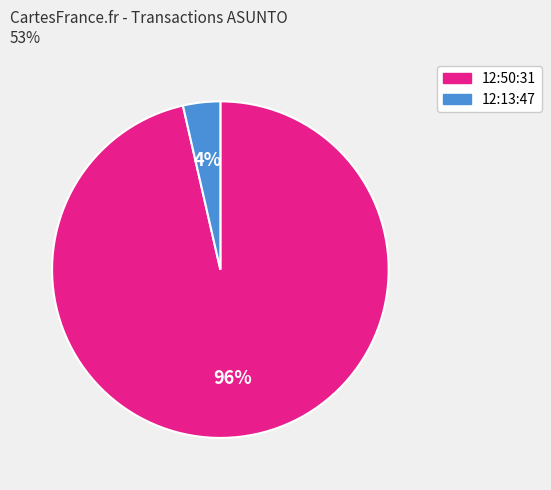

To the nearest percent, what percentage of the pie is 12:13:47?

4%